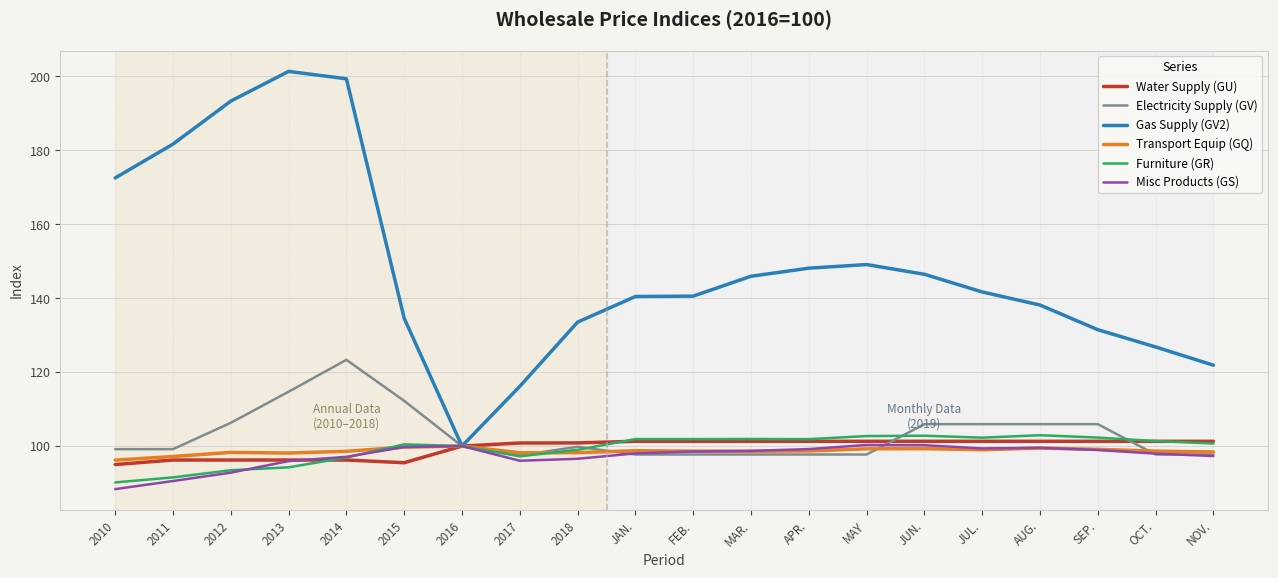

In Misc Products (GS), how many points are higher than both neighbors (excluding endpoints)?

3